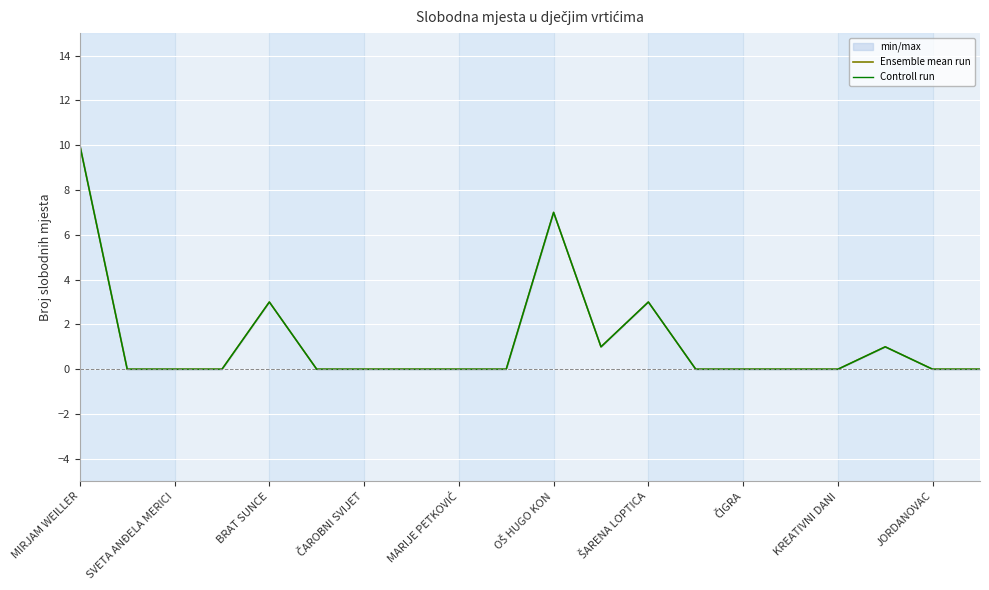

In Ensemble mean run, how many points are lower than both neighbors (excluding endpoints)?

1